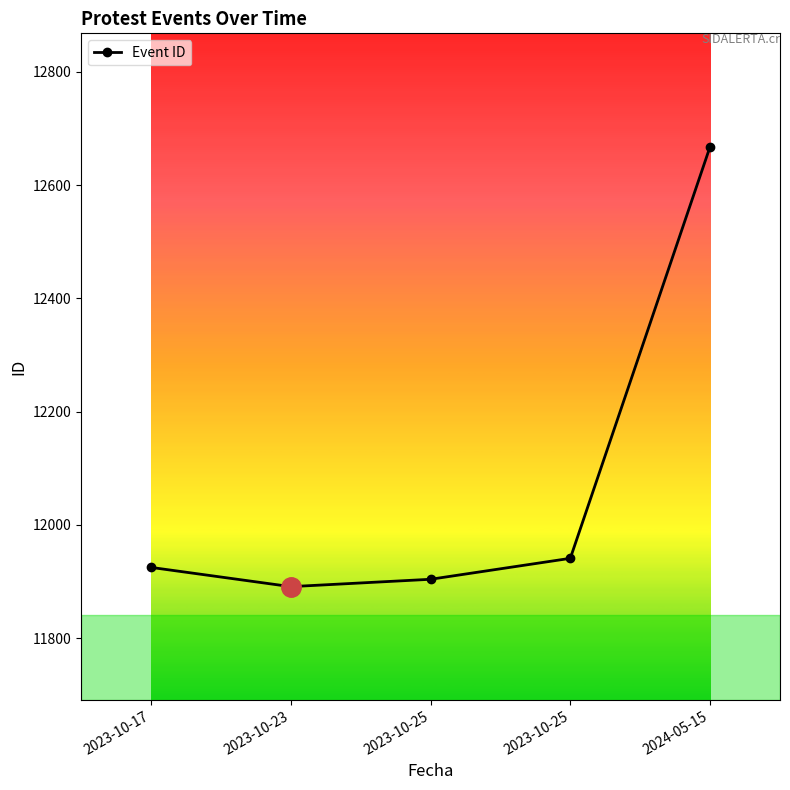

Rank the categories by value from lowest to highest.

2023-10-23, 2023-10-25, 2023-10-17, 2023-10-25, 2024-05-15